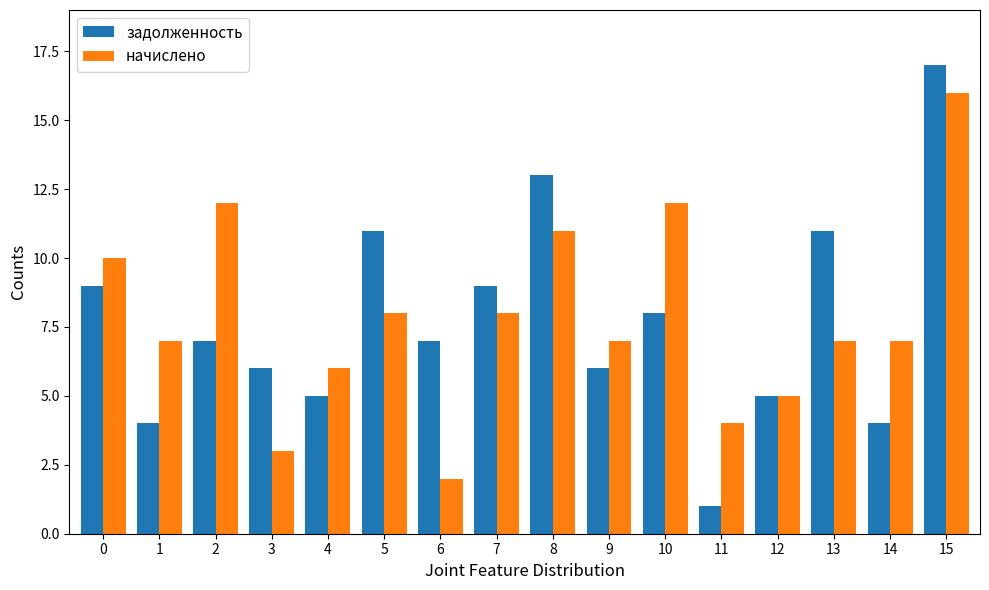

How many series are shown in this chart?

2